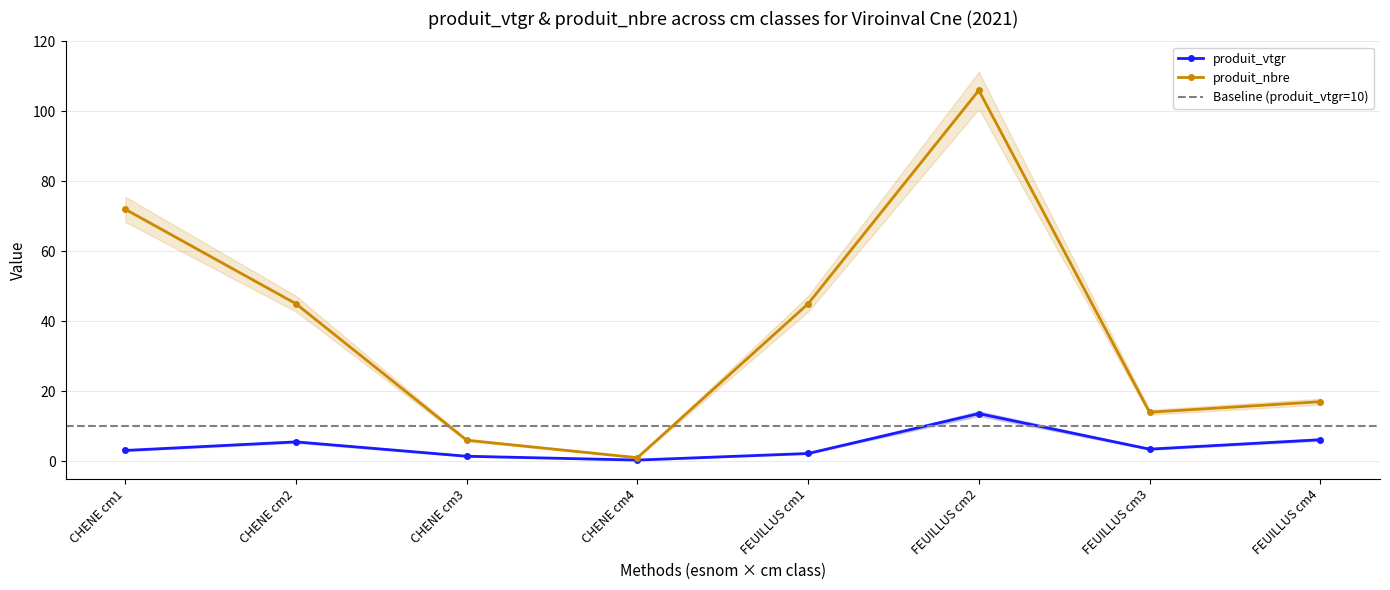

In produit_vtgr, how many points are lower than both neighbors (excluding endpoints)?

2